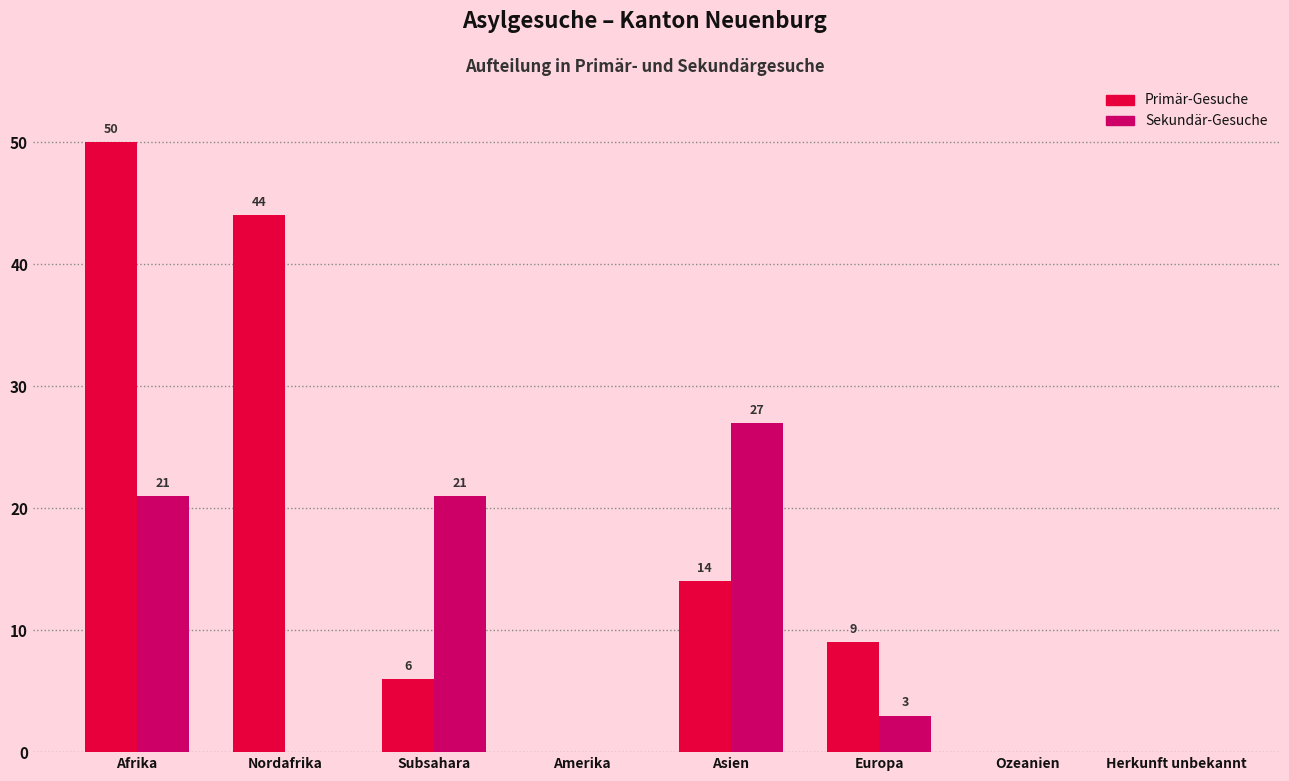

Reading left to right, transcribe all the data shown in this chart.

Primär-Gesuche: Afrika=50	Nordafrika=44	Subsahara=6	Amerika=0	Asien=14	Europa=9	Ozeanien=0	Herkunft unbekannt=0
Sekundär-Gesuche: Afrika=21	Nordafrika=0	Subsahara=21	Amerika=0	Asien=27	Europa=3	Ozeanien=0	Herkunft unbekannt=0